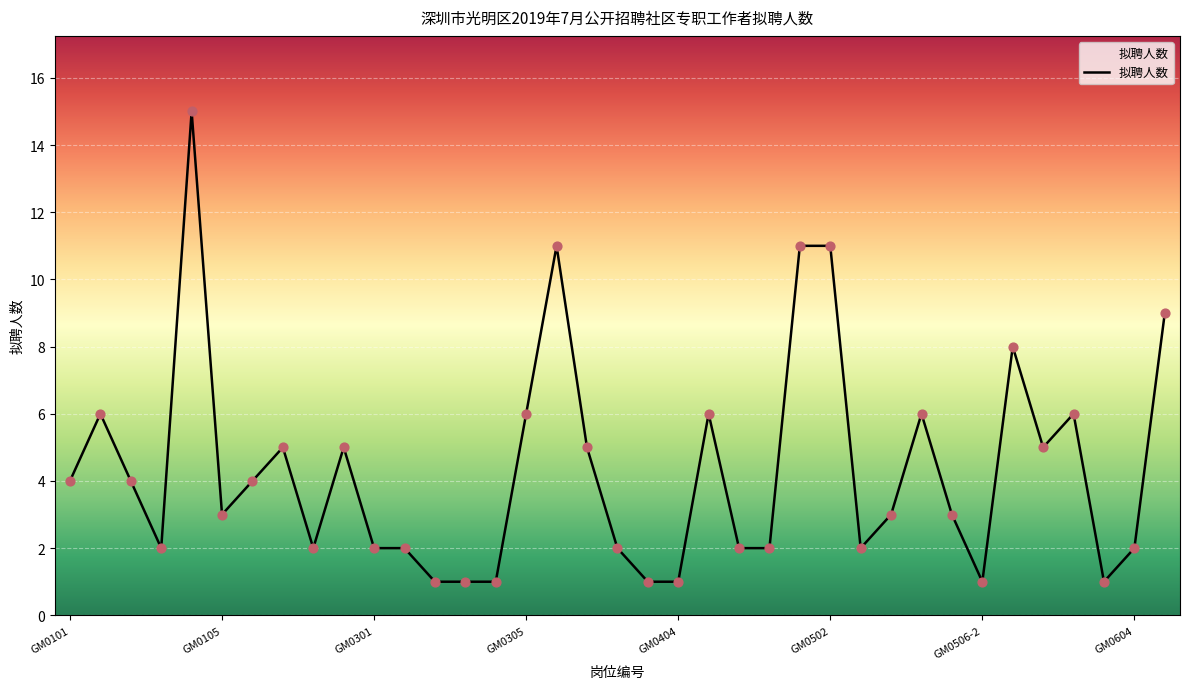

What is the difference between the maximum and minimum values?

14